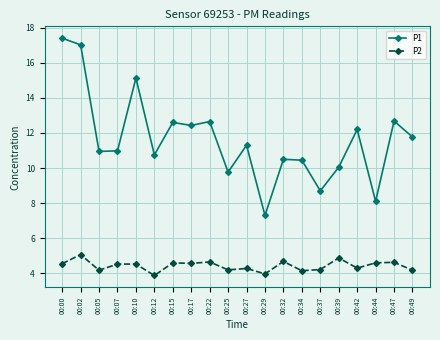

How many lines are shown in the chart?

2